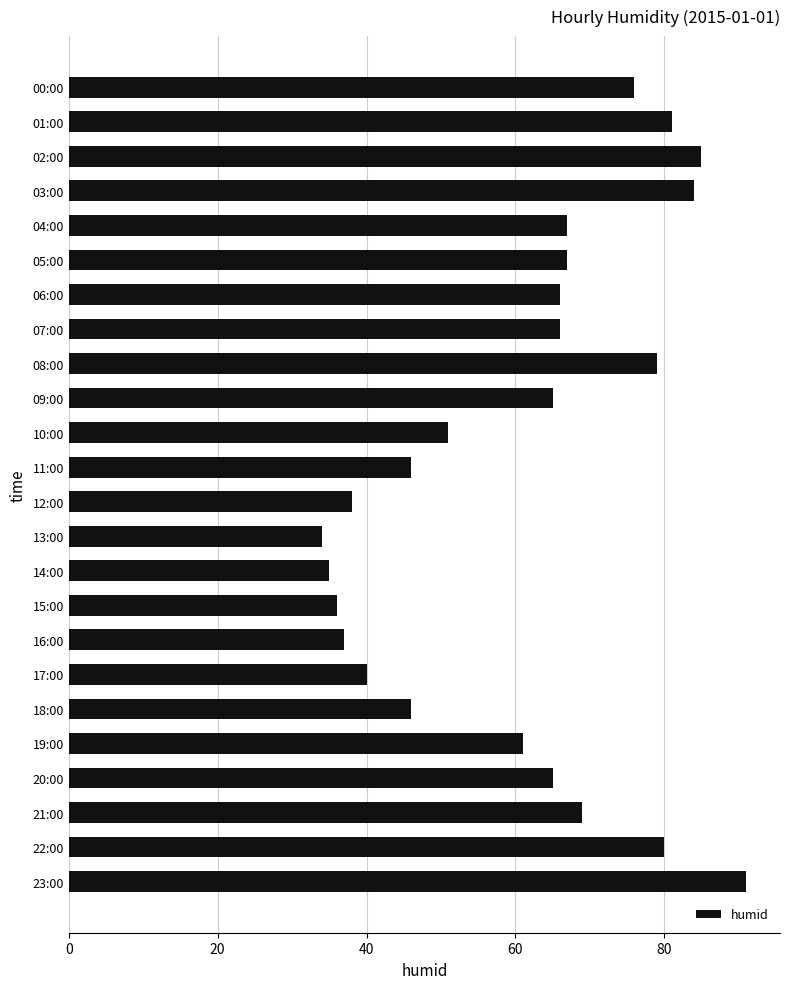

How many bars are there in total?

24